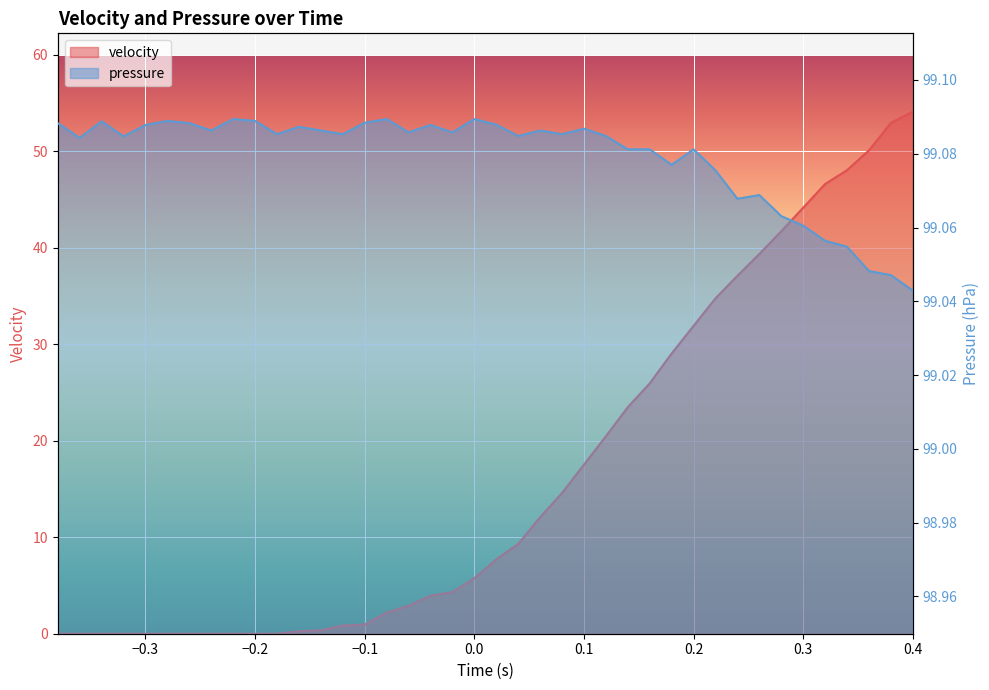

What are all the series names shown in the legend?

velocity, pressure